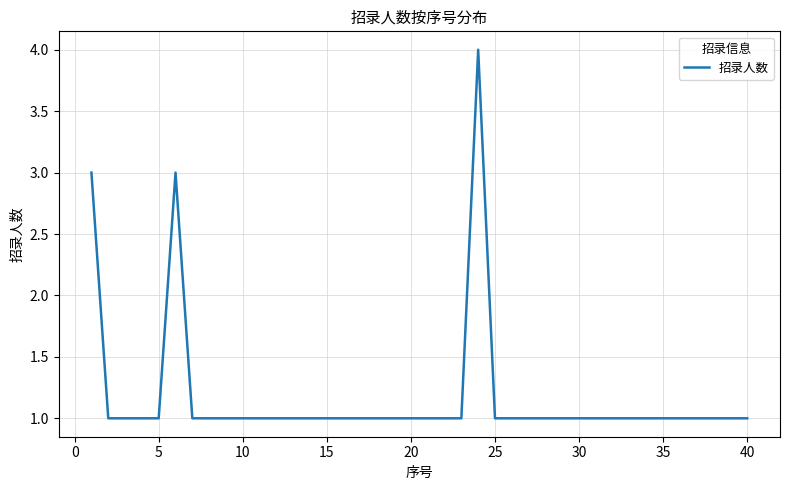

What is the minimum value shown in the chart?

1